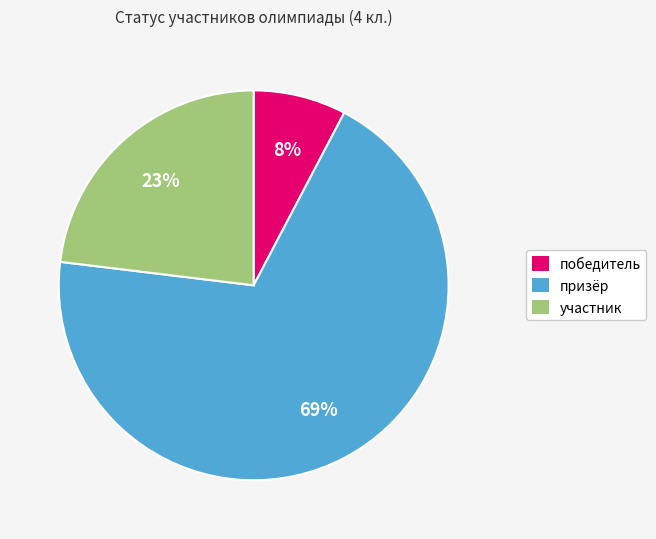

Is it true that участник is 32% of the pie?

False